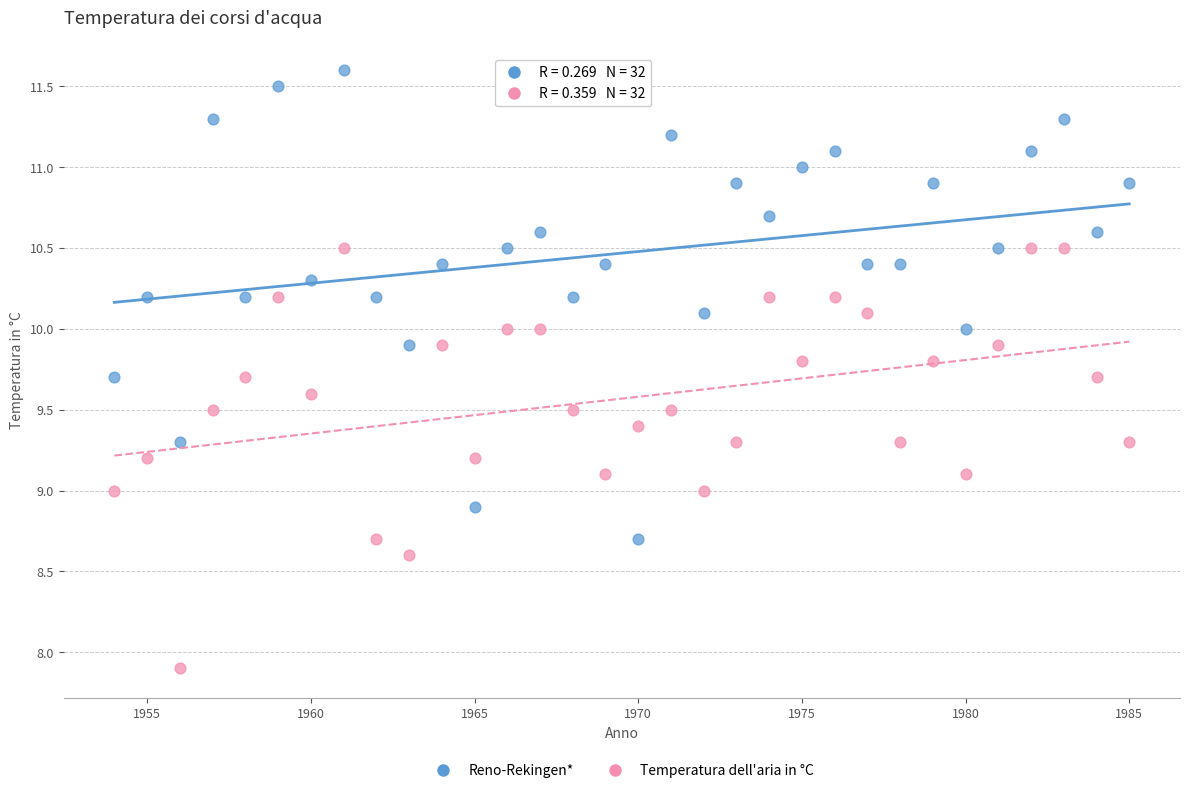

Across all data points, what is the range of Y values (max minus min)?

3.7